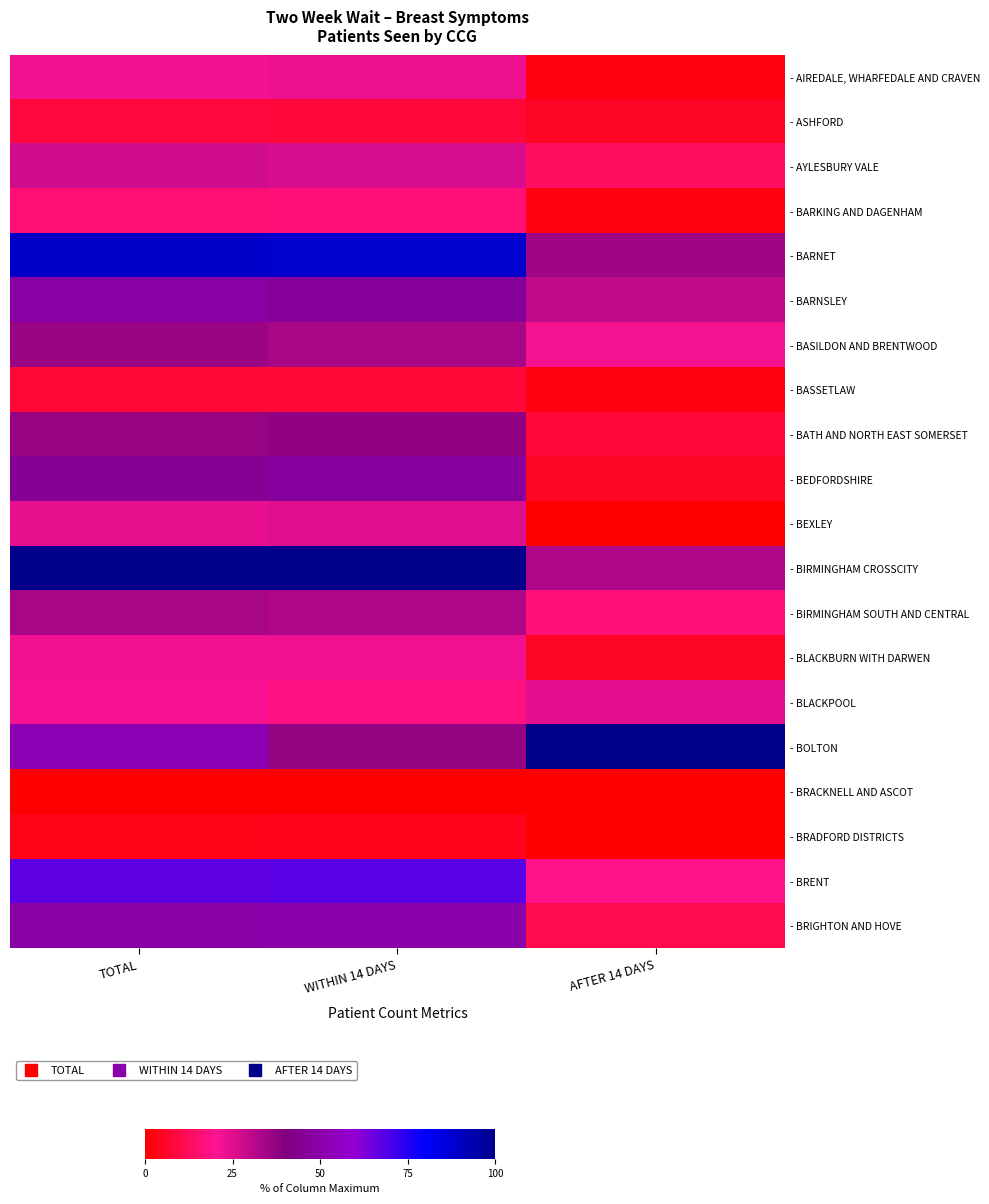

Reading left to right, list all the values displayed in this chart.

- AIREDALE, WHARFEDALE AND CRAVEN: TOTAL=22.1	WITHIN 14 DAYS=23.0	AFTER 14 DAYS=2.7
- ASHFORD: TOTAL=8.7	WITHIN 14 DAYS=8.2	AFTER 14 DAYS=5.4
- AYLESBURY VALE: TOTAL=27.4	WITHIN 14 DAYS=26.5	AFTER 14 DAYS=13.5
- BARKING AND DAGENHAM: TOTAL=15.9	WITHIN 14 DAYS=16.3	AFTER 14 DAYS=2.7
- BARNET: TOTAL=89.4	WITHIN 14 DAYS=88.3	AFTER 14 DAYS=35.1
- BARNSLEY: TOTAL=49.0	WITHIN 14 DAYS=46.4	AFTER 14 DAYS=29.7
- BASILDON AND BRENTWOOD: TOTAL=35.6	WITHIN 14 DAYS=33.7	AFTER 14 DAYS=21.6
- BASSETLAW: TOTAL=7.7	WITHIN 14 DAYS=7.7	AFTER 14 DAYS=2.7
- BATH AND NORTH EAST SOMERSET: TOTAL=36.5	WITHIN 14 DAYS=37.2	AFTER 14 DAYS=8.1
- BEDFORDSHIRE: TOTAL=45.2	WITHIN 14 DAYS=46.9	AFTER 14 DAYS=5.4
- BEXLEY: TOTAL=23.6	WITHIN 14 DAYS=25.0	AFTER 14 DAYS=0.0
- BIRMINGHAM CROSSCITY: TOTAL=100.0	WITHIN 14 DAYS=100.0	AFTER 14 DAYS=32.4
- BIRMINGHAM SOUTH AND CENTRAL: TOTAL=33.7	WITHIN 14 DAYS=32.7	AFTER 14 DAYS=16.2
- BLACKBURN WITH DARWEN: TOTAL=22.1	WITHIN 14 DAYS=22.4	AFTER 14 DAYS=5.4
- BLACKPOOL: TOTAL=21.2	WITHIN 14 DAYS=17.9	AFTER 14 DAYS=24.3
- BOLTON: TOTAL=52.4	WITHIN 14 DAYS=36.7	AFTER 14 DAYS=100.0
- BRACKNELL AND ASCOT: TOTAL=0.0	WITHIN 14 DAYS=0.0	AFTER 14 DAYS=0.0
- BRADFORD DISTRICTS: TOTAL=3.8	WITHIN 14 DAYS=4.1	AFTER 14 DAYS=0.0
- BRENT: TOTAL=67.3	WITHIN 14 DAYS=67.9	AFTER 14 DAYS=18.9
- BRIGHTON AND HOVE: TOTAL=49.5	WITHIN 14 DAYS=50.5	AFTER 14 DAYS=10.8